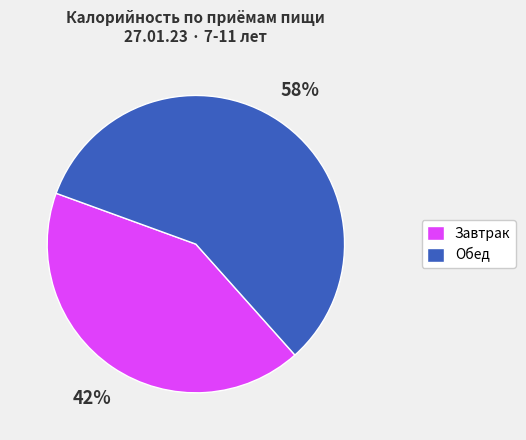

To the nearest percent, what percentage of the pie is Завтрак?

42%